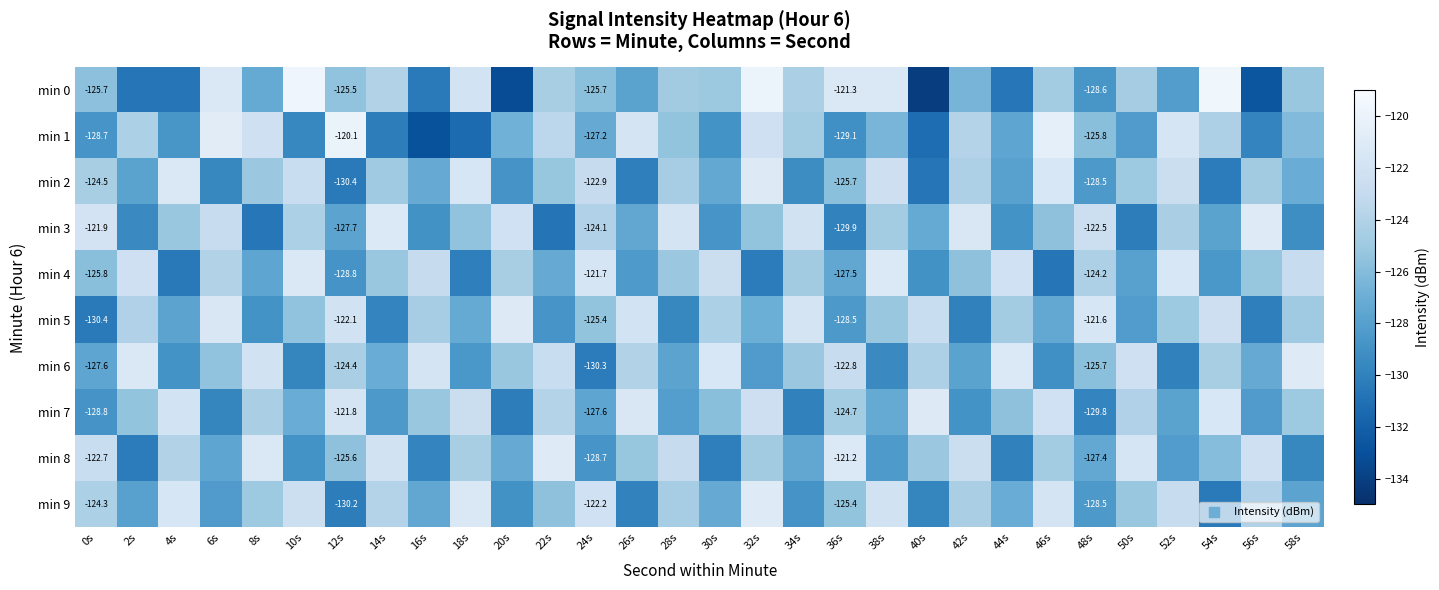

Rank the series at 26s from lowest to highest value.

min 2, min 9, min 4, min 0, min 3, min 8, min 6, min 5, min 1, min 7